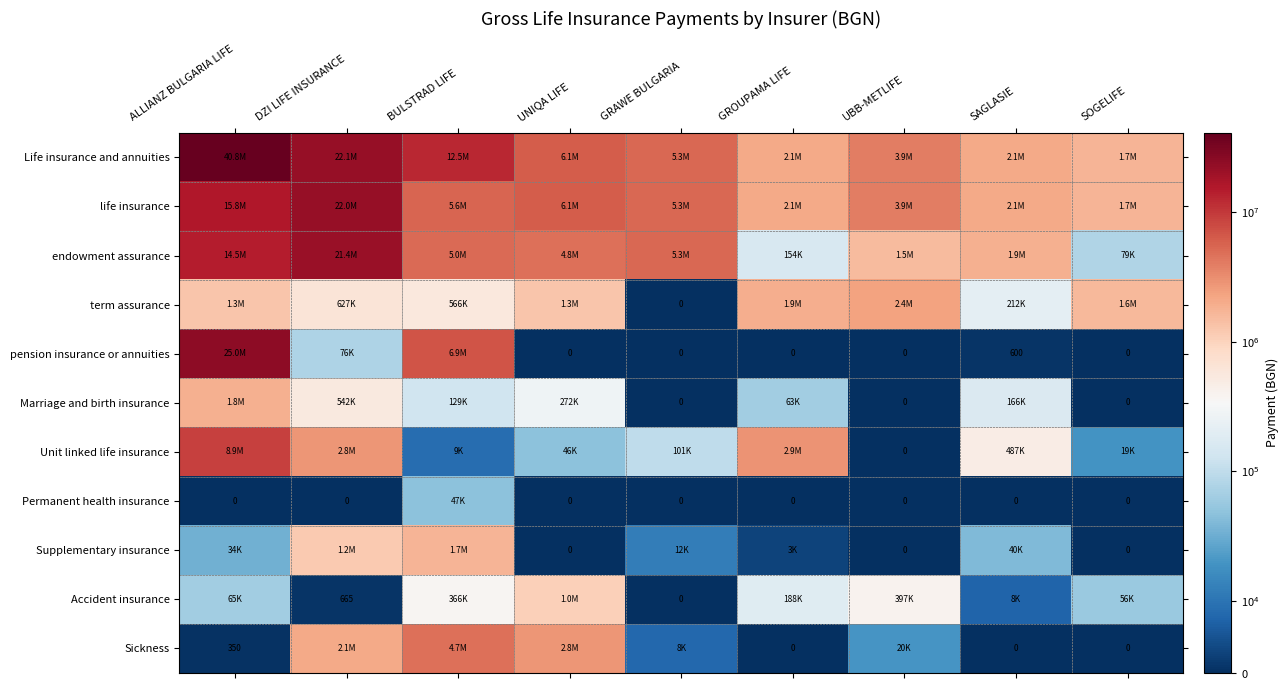

List the series in order of their peak value, lowest first.

Permanent health insurance, Accident insurance, Supplementary insurance, Marriage and birth insurance, term assurance, Sickness, Unit linked life insurance, endowment assurance, life insurance, pension insurance or annuities, Life insurance and annuities